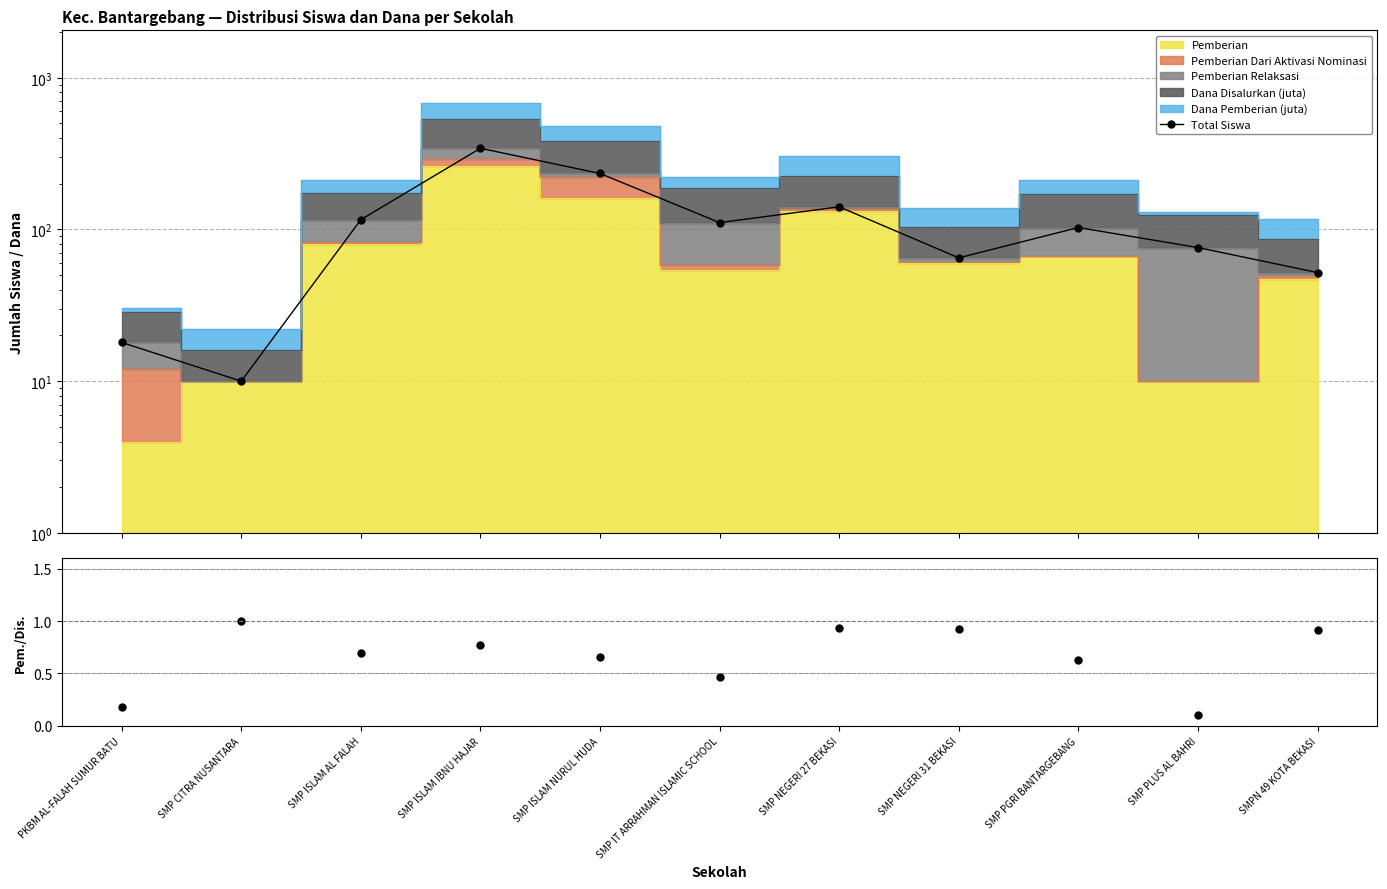

How many interior local peaks does the Dana Pemberian / Disalurkan series have?

3